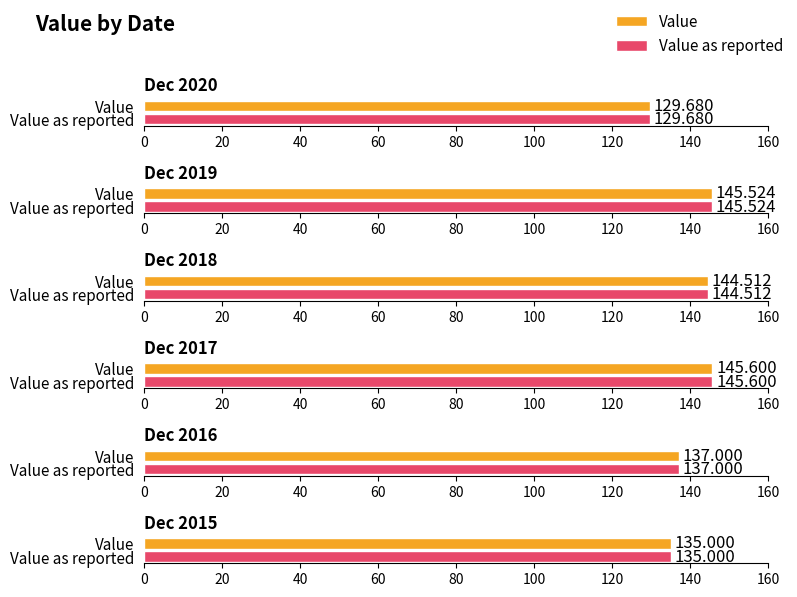

The value of Value at Dec 2018 is 144.5. True or false?

True